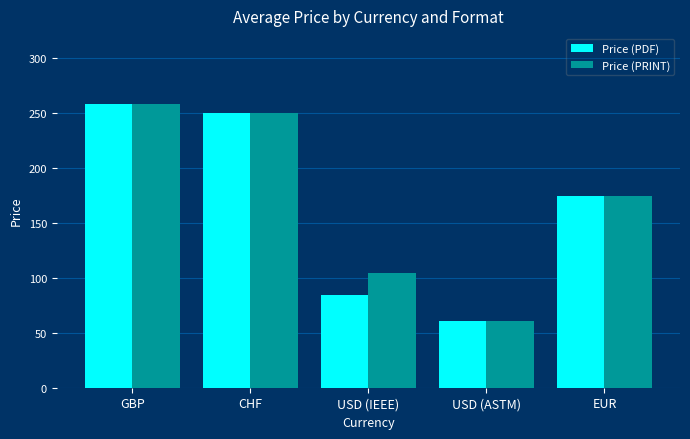

Which series changed the most between GBP and USD (IEEE)?

Price (PDF)